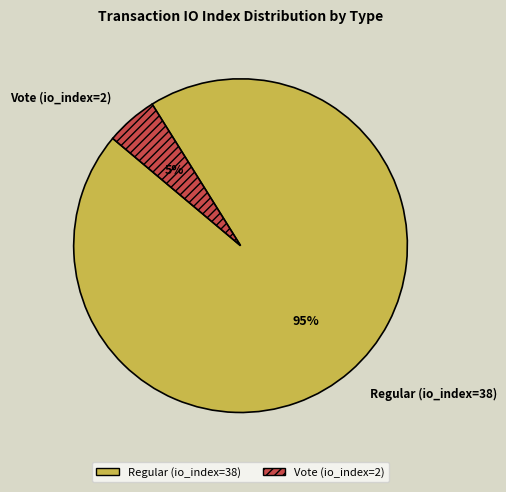

Which has a higher value, Vote (io_index=2) or Regular (io_index=38)?

Regular (io_index=38)